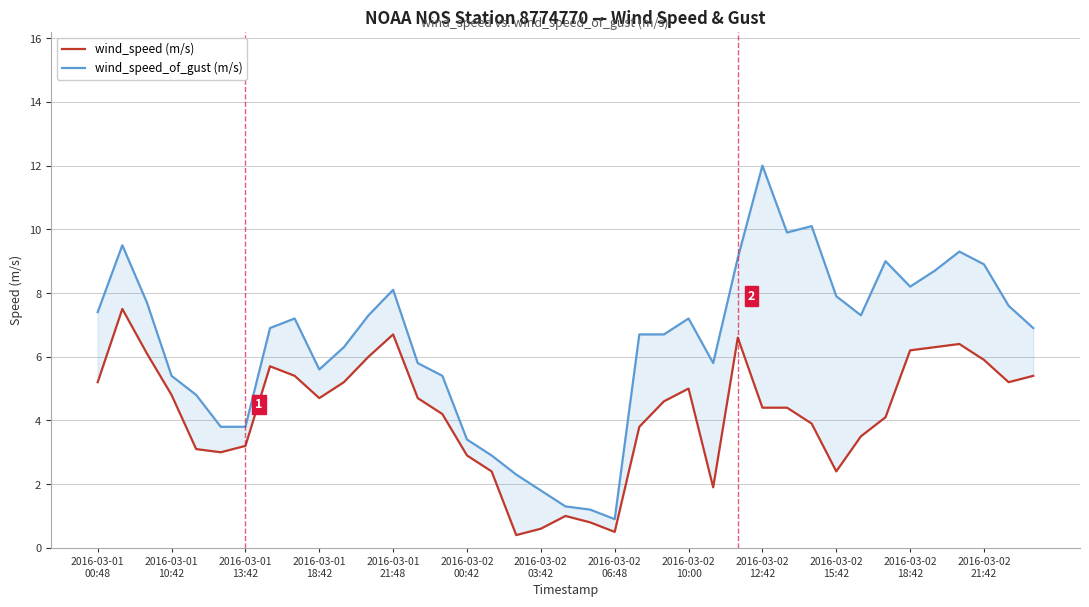

How many data points in wind_speed (m/s) are less than 4?

15